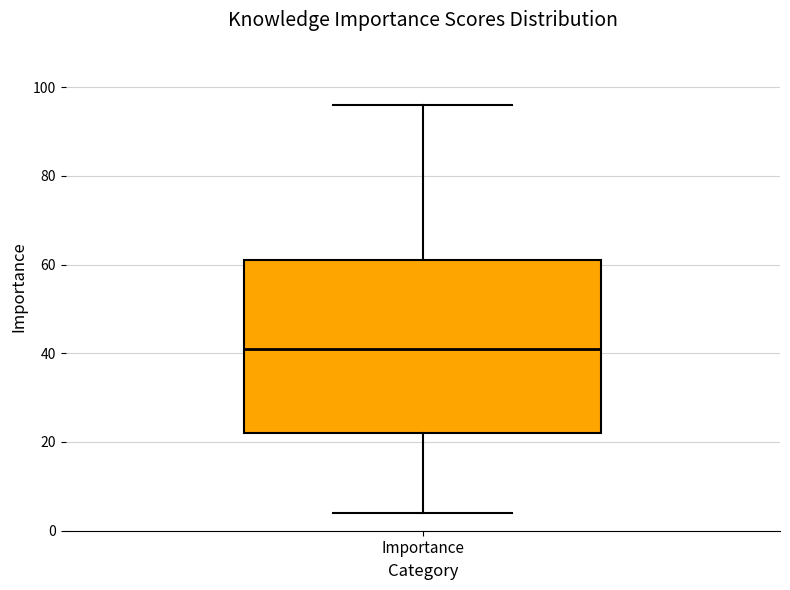

Transcribe this box plot: give where the median line is, the range the box spans, and where the two whiskers end, as read against the y-axis. The values are not printed on the chart, so give them approximately, as read against the axis.

median 42, box 22 to 62, whiskers 4 to 96